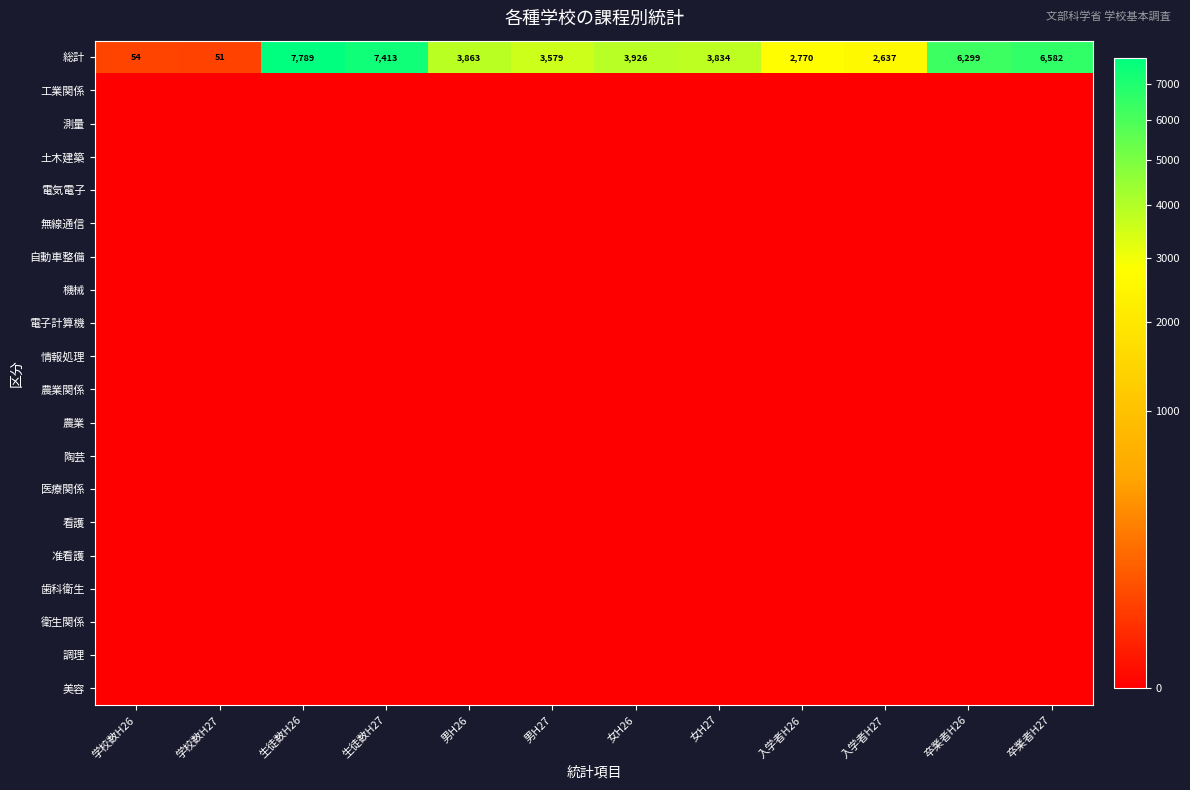

List the series in order of their peak value, highest first.

総計, 工業関係, 測量, 土木建築, 電気電子, 無線通信, 自動車整備, 機械, 電子計算機, 情報処理, 農業関係, 農業, 陶芸, 医療関係, 看護, 准看護, 歯科衛生, 衛生関係, 調理, 美容